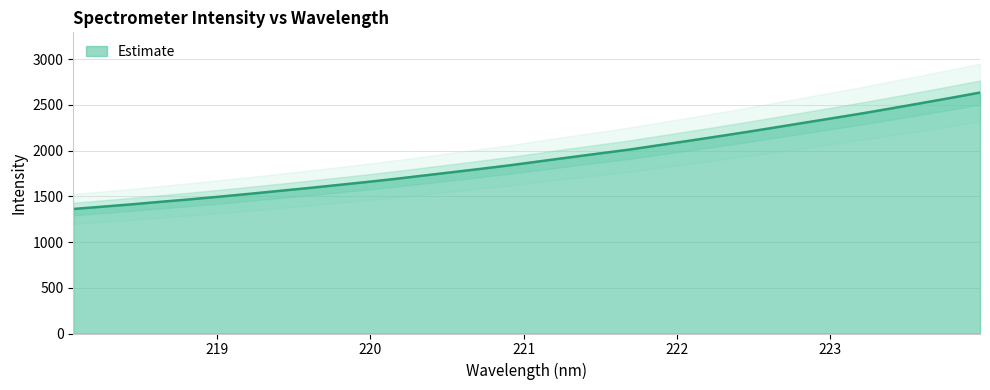

Does the chart have visible grid lines?

Yes